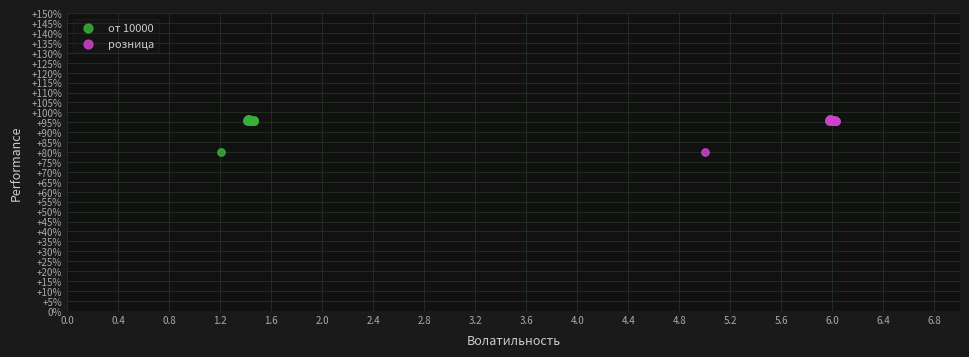

What are all the series names shown in the legend?

от 10000, розница